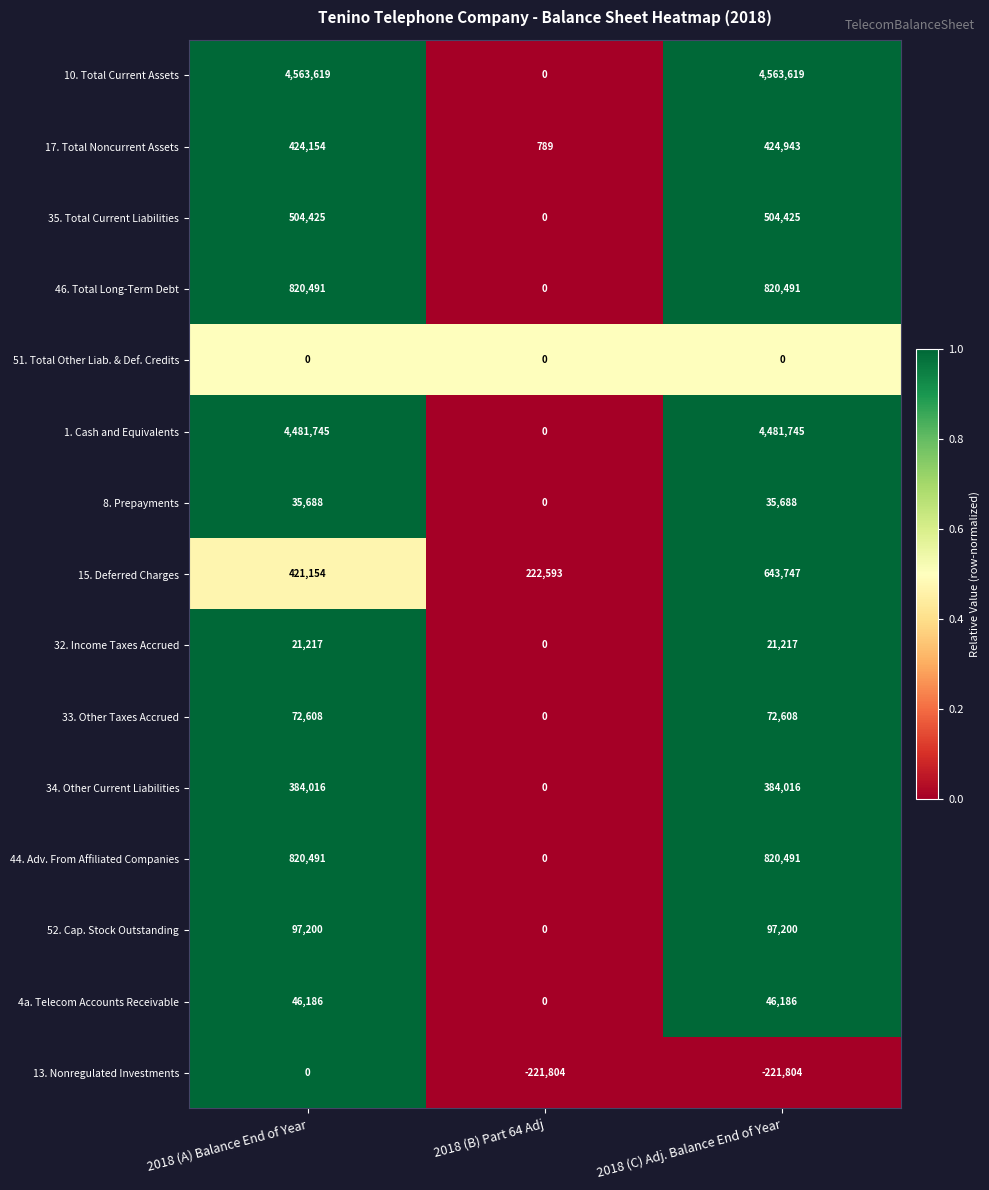

What is the spread (max minus min) of values at 2018 (B) Part 64 Adj?

444397